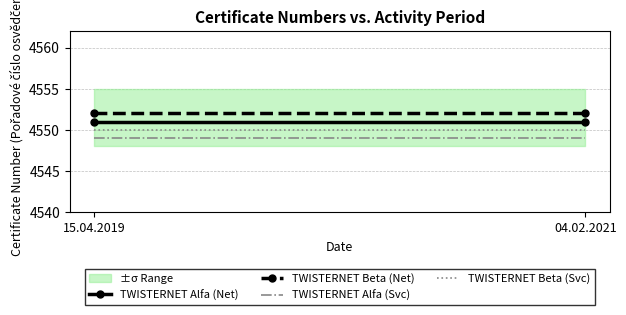

What is the total value across all series at 15.04.2019?

18202